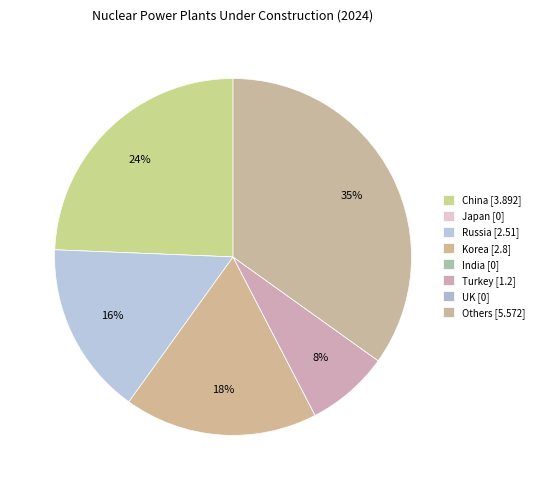

What portion of the pie excludes Turkey?

92.5%